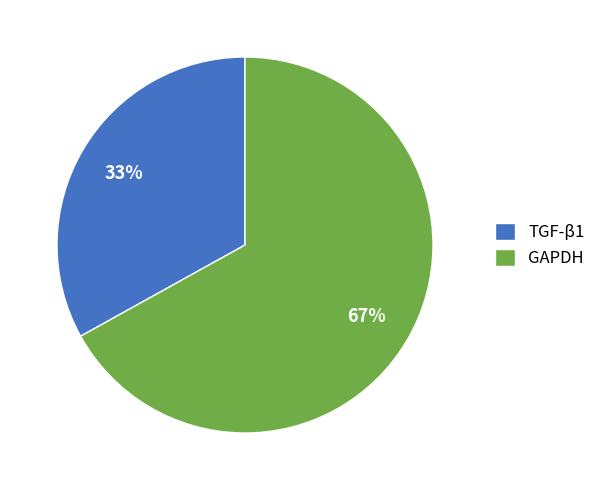

Combined, do TGF-β1 and GAPDH account for over 50%?

Yes